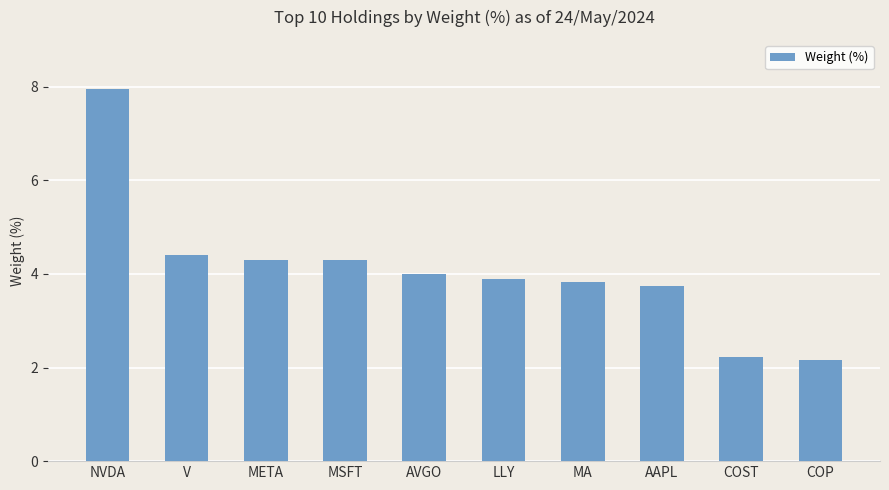

How many data points are less than 4?

5